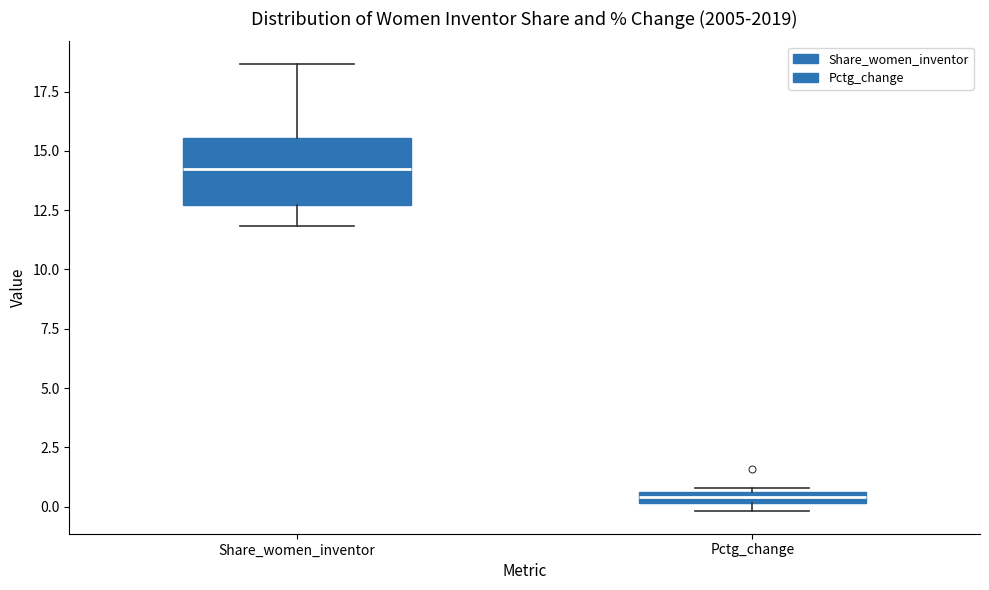

Which box has the highest median line?

Share_women_inventor